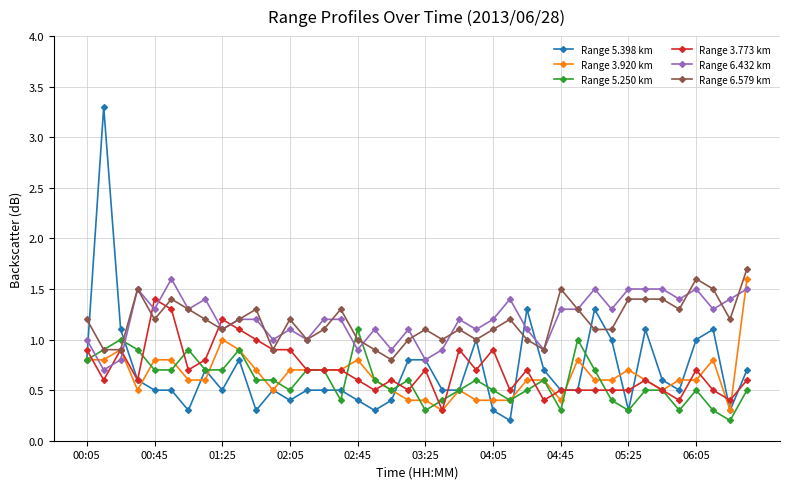

What is the value of the Range 3.920 km point at the 26th from the left?

0.4